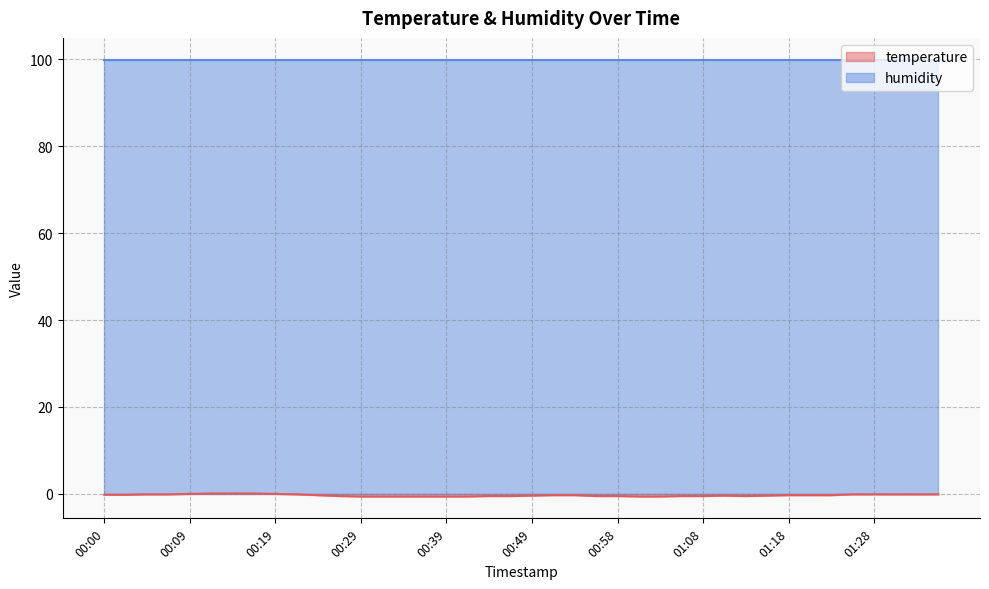

What is the label of the 34th point from the right?

00:14